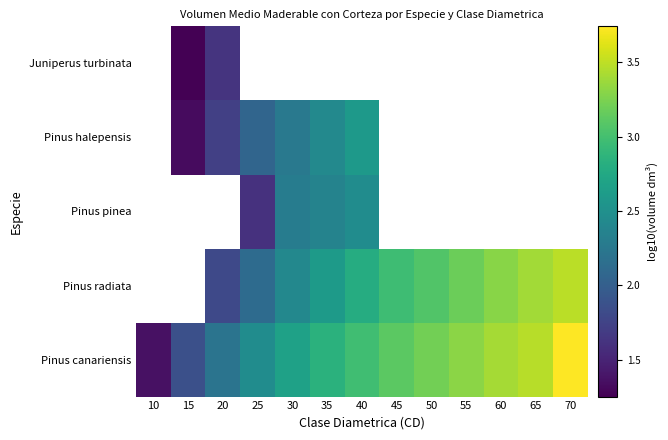

What is the difference between the highest and lowest values at 50?

0.2